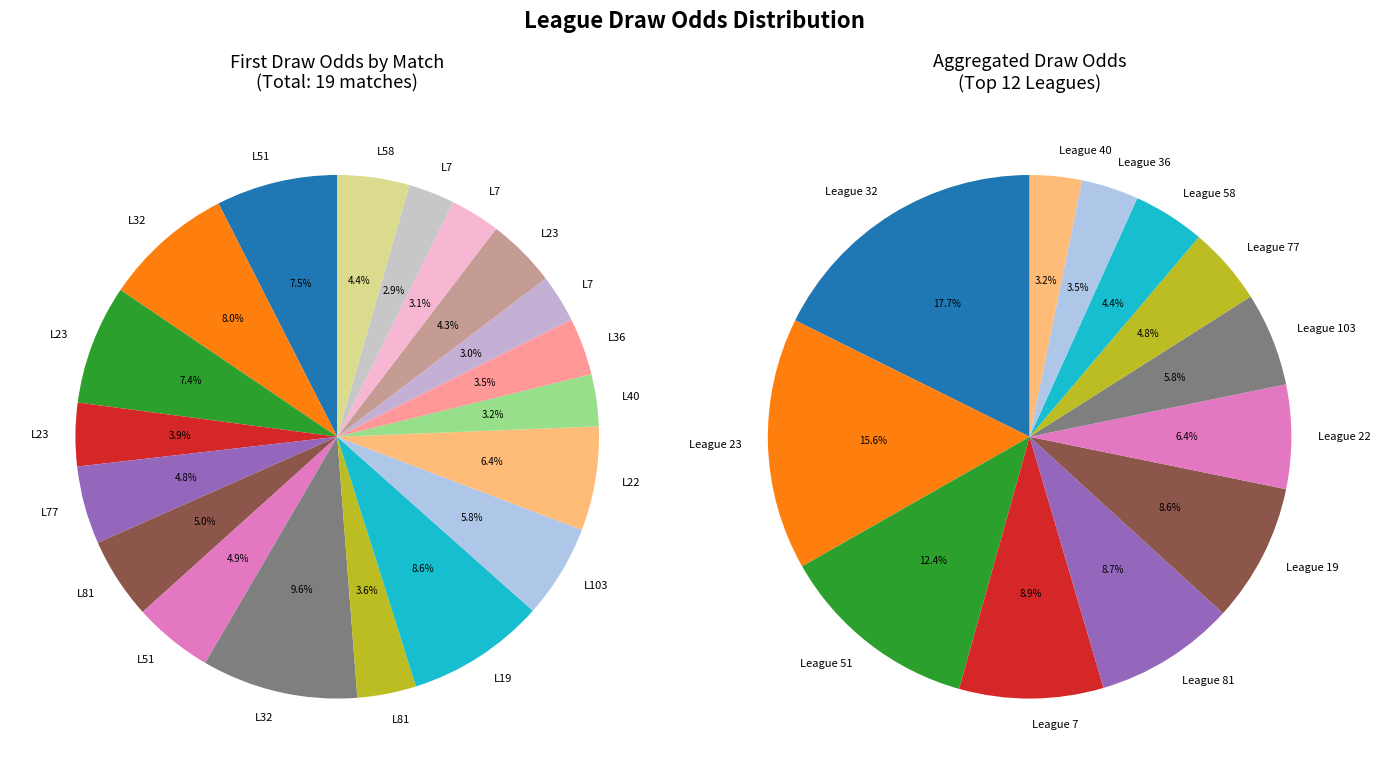

To the nearest percent, what portion does 81 represent?

5%